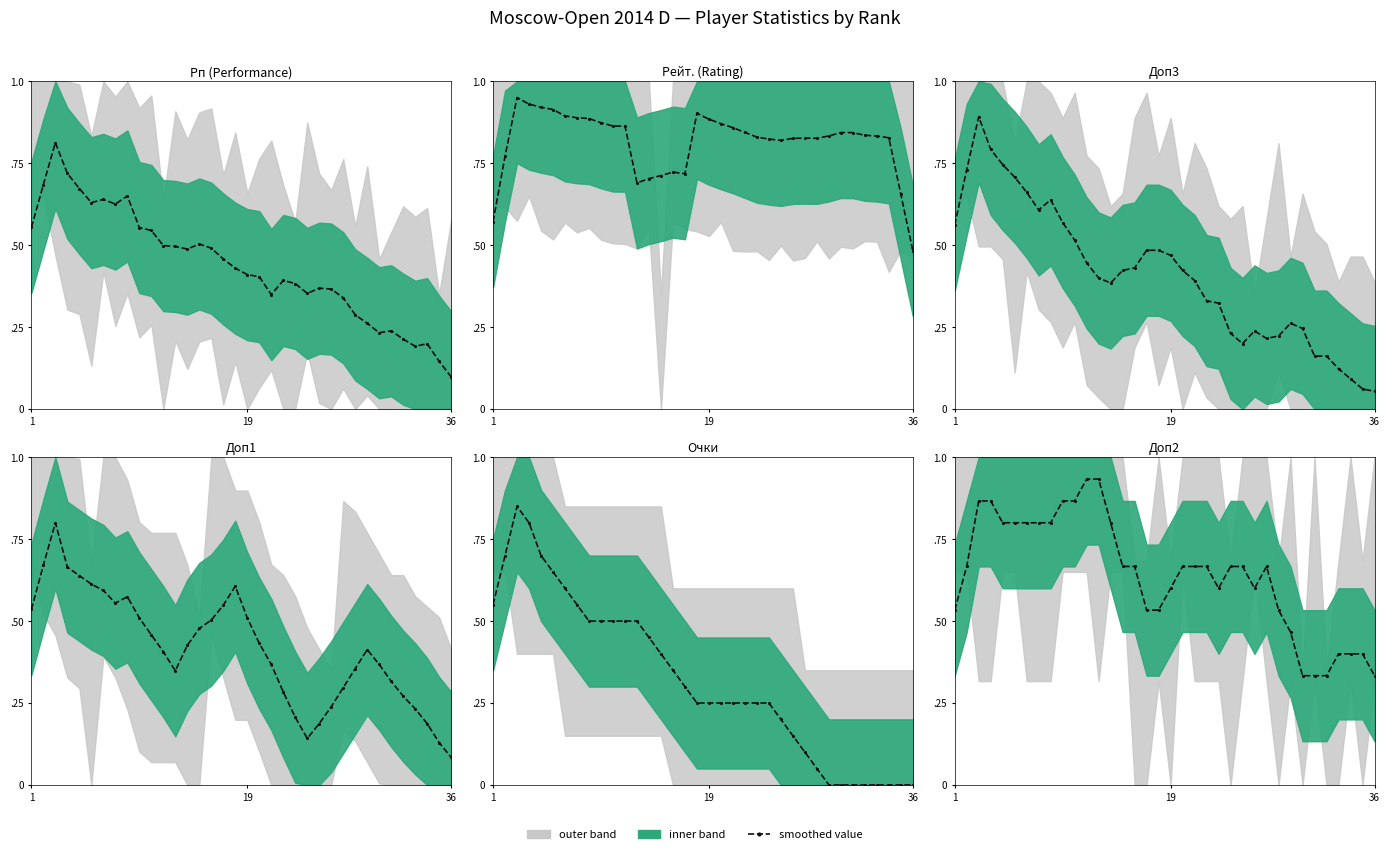

True or false: Доп1 and Рейт. intersect in this chart.

False